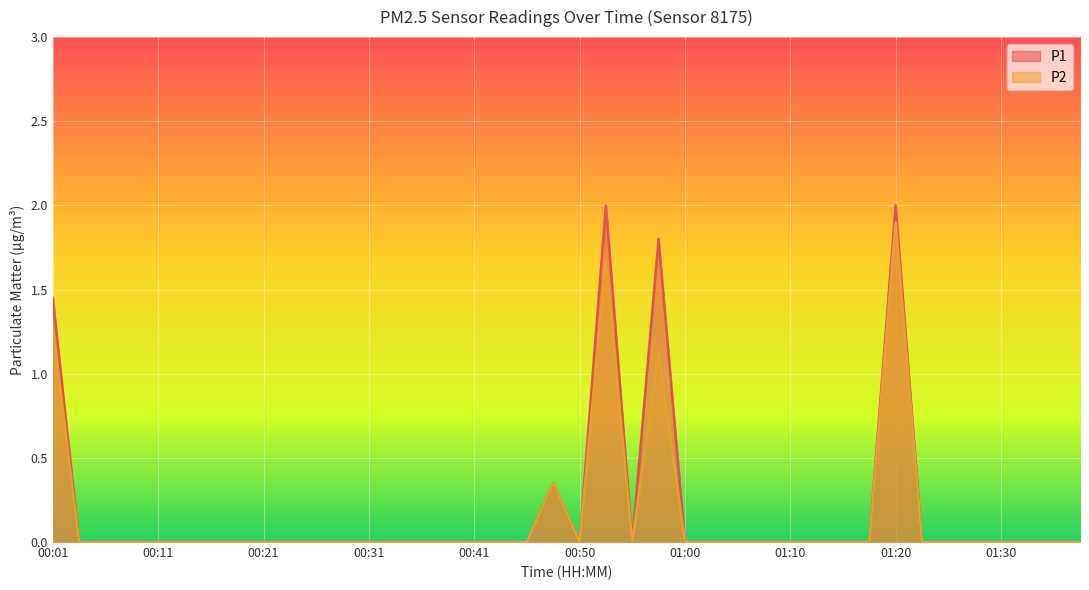

Is the value of P1 at 01:37 greater than the value of P2 at 00:19?

No